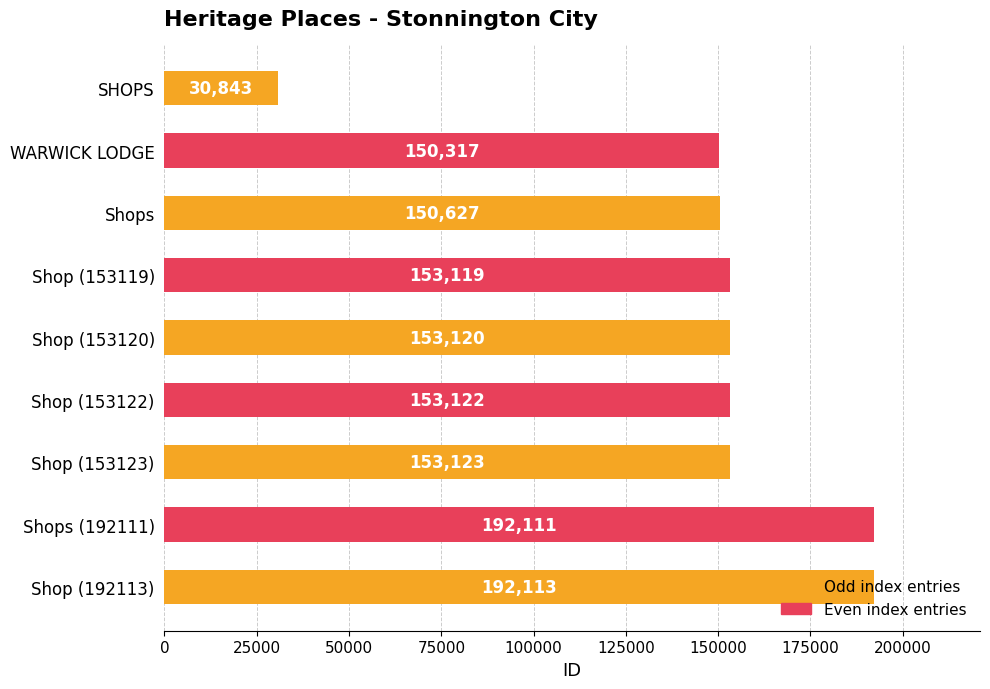

At which category does the chart reach its peak across all series?

Shop (192113)